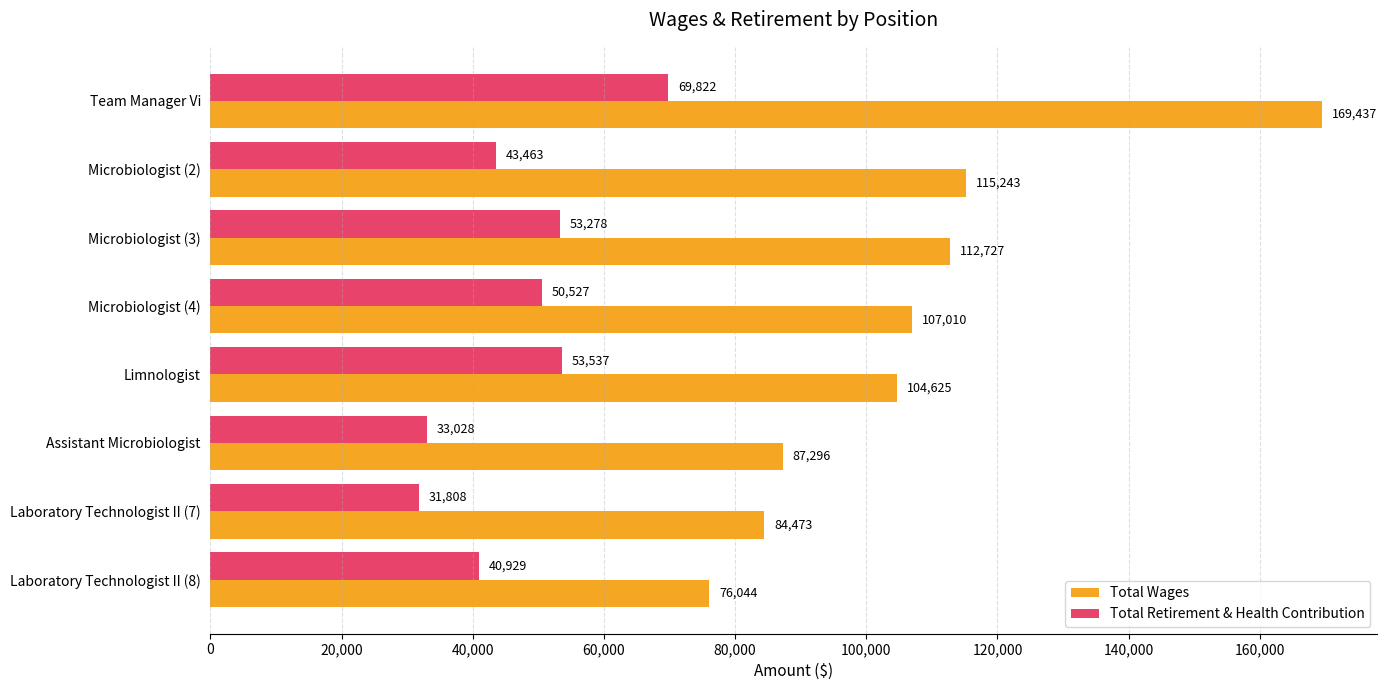

What is the spread (max minus min) of values at Laboratory Technologist II (8)?

35115